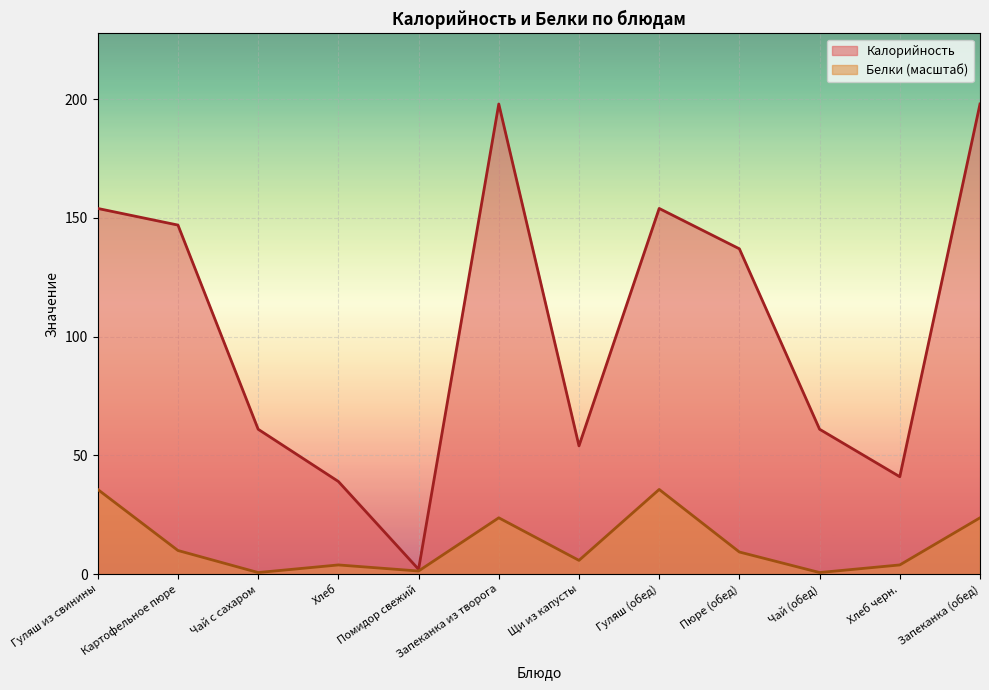

Which series has the largest range (max minus min)?

Калорийность